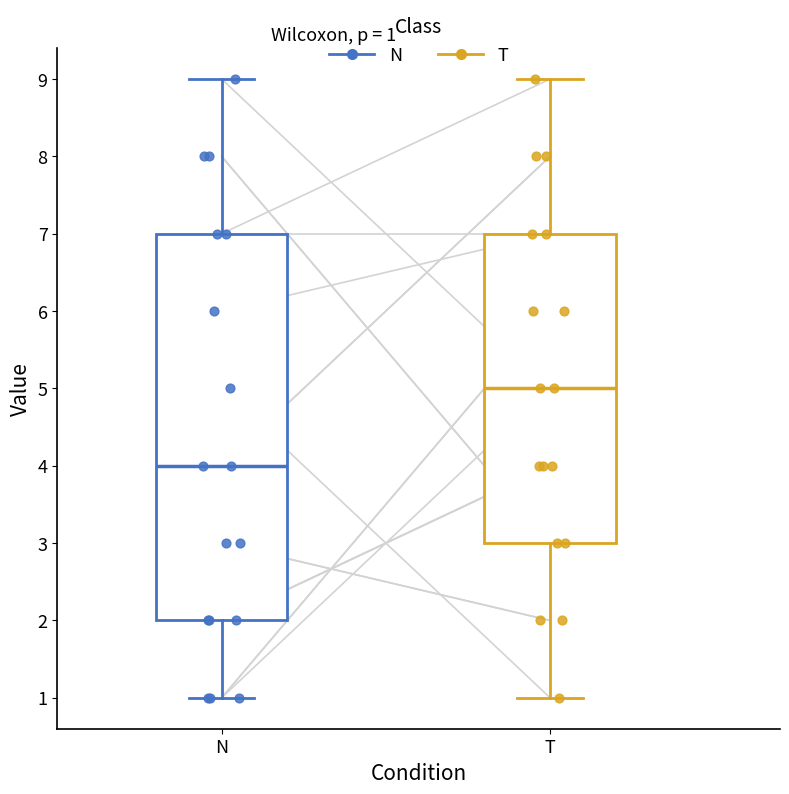

Which box is the tallest, from its lower edge to its upper edge?

N